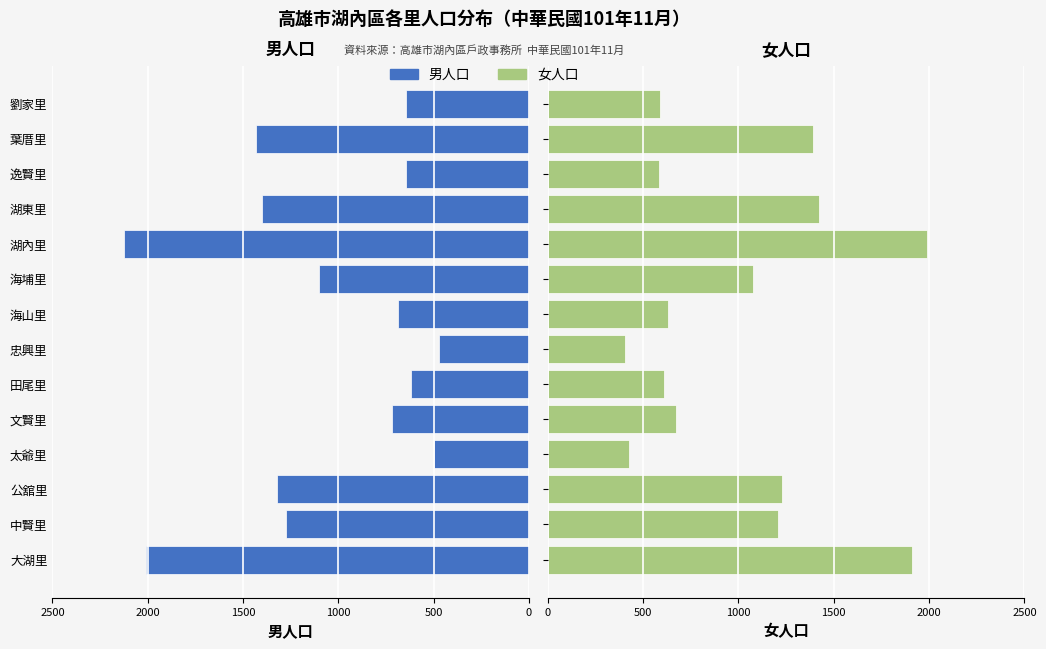

Does the chart contain any negative values?

No